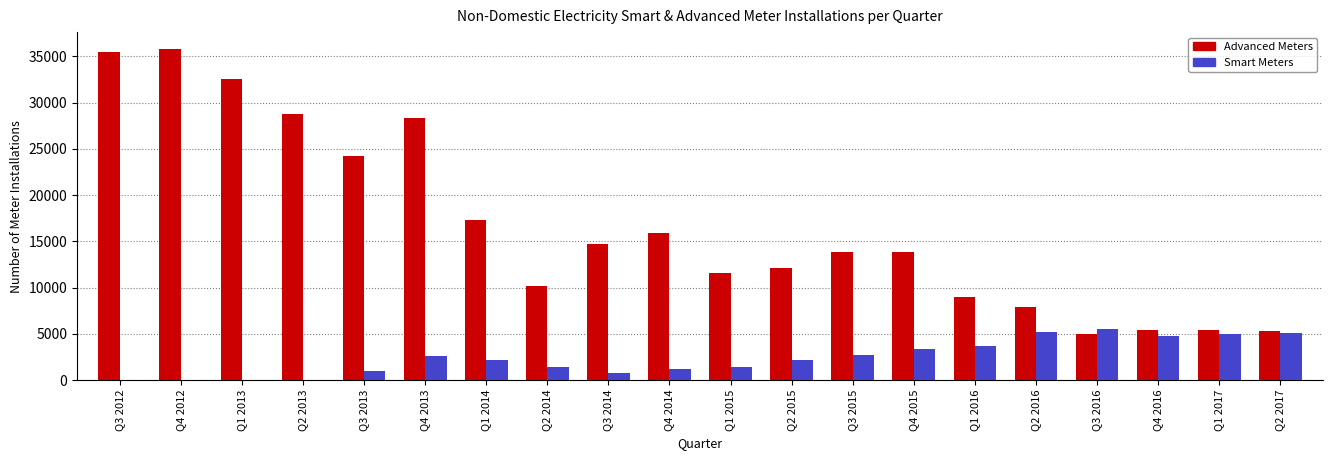

True or false: Advanced Meters has a value of 14700 at Q3 2014.

True